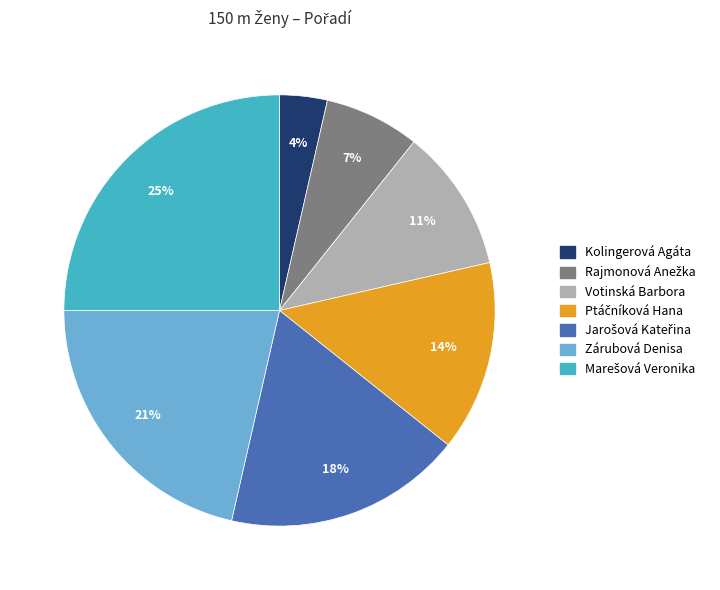

What is the smallest slice in the pie chart?

Kolingerová Agáta